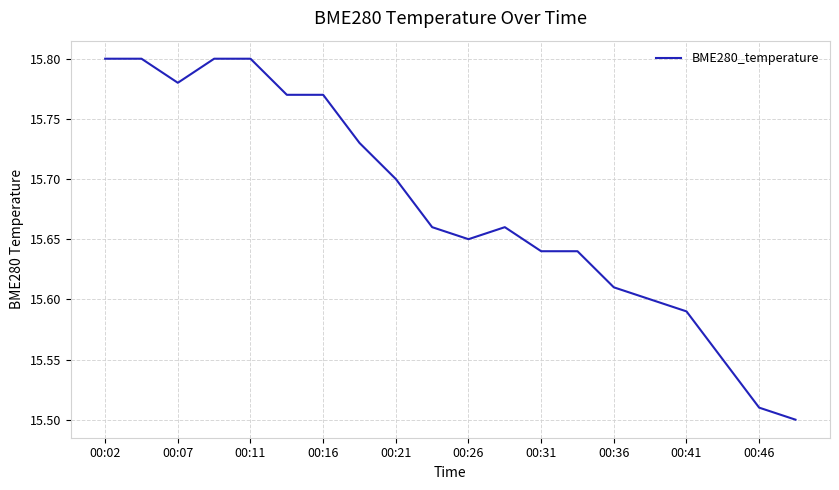

What is the difference between the maximum and minimum values?

0.3